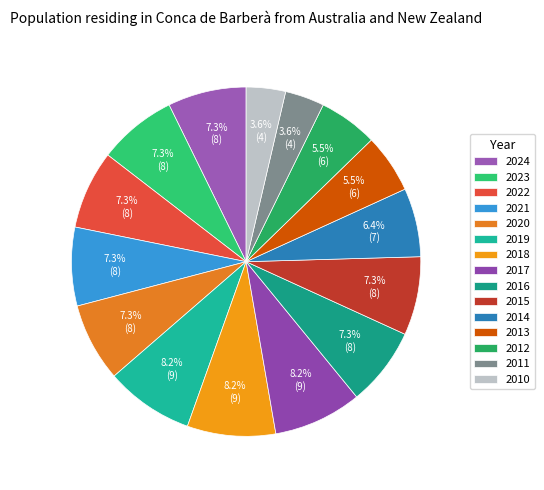

How many segments does this pie chart have?

15